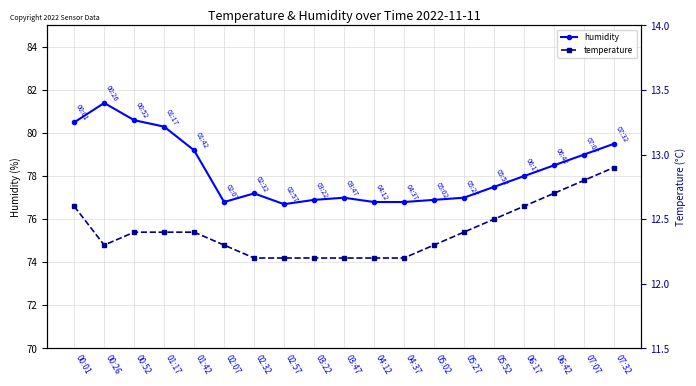

How many categories are shown in the chart?

19